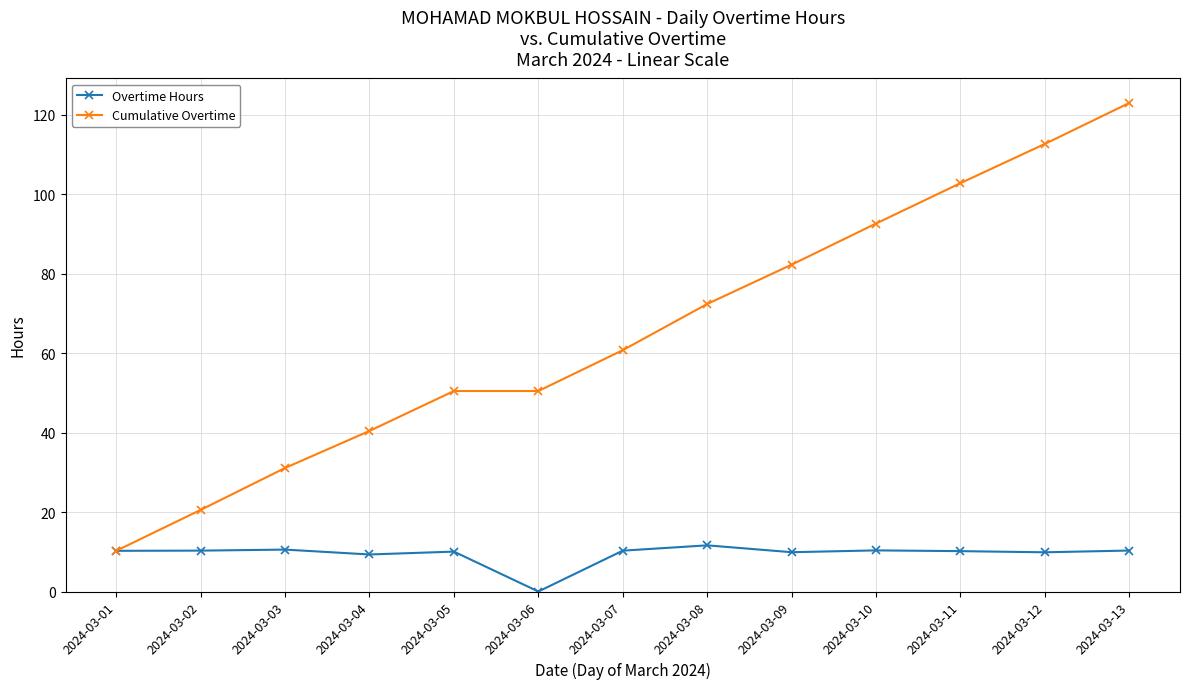

The value of Overtime Hours at 2024-03-05 is 16.4. True or false?

False